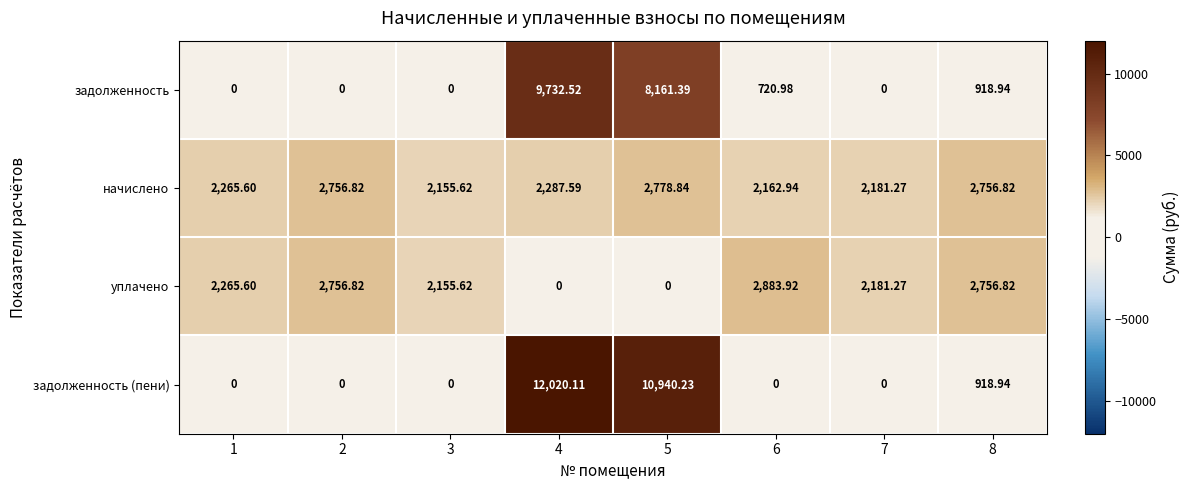

What is the total value across all series at 3?

4311.2